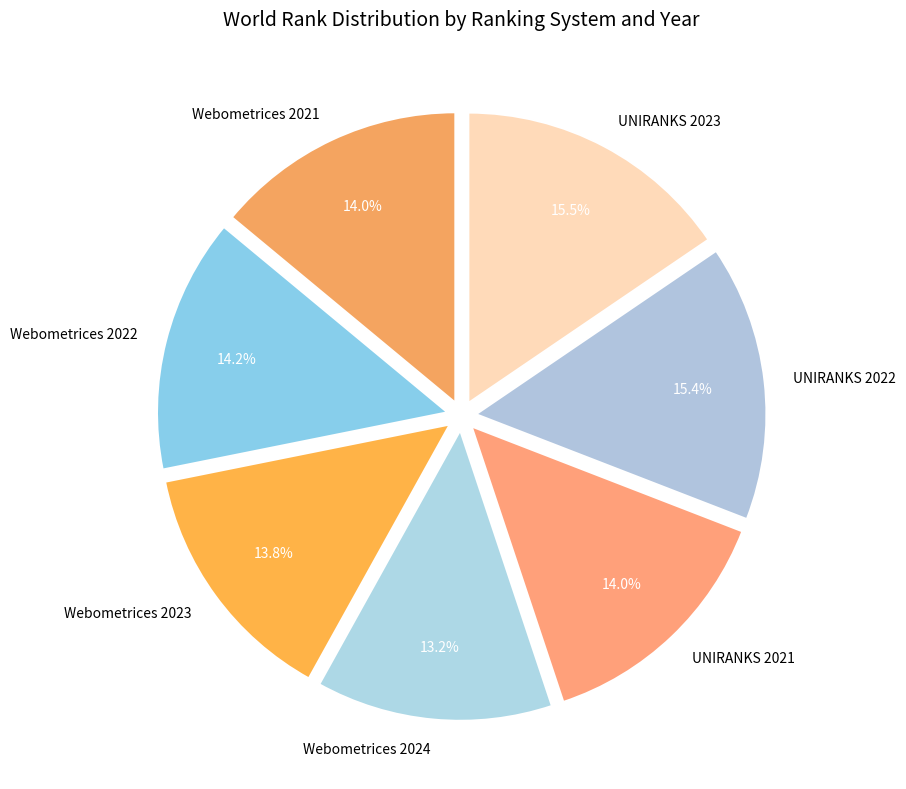

Which slice is the smallest?

Webometrices 2024